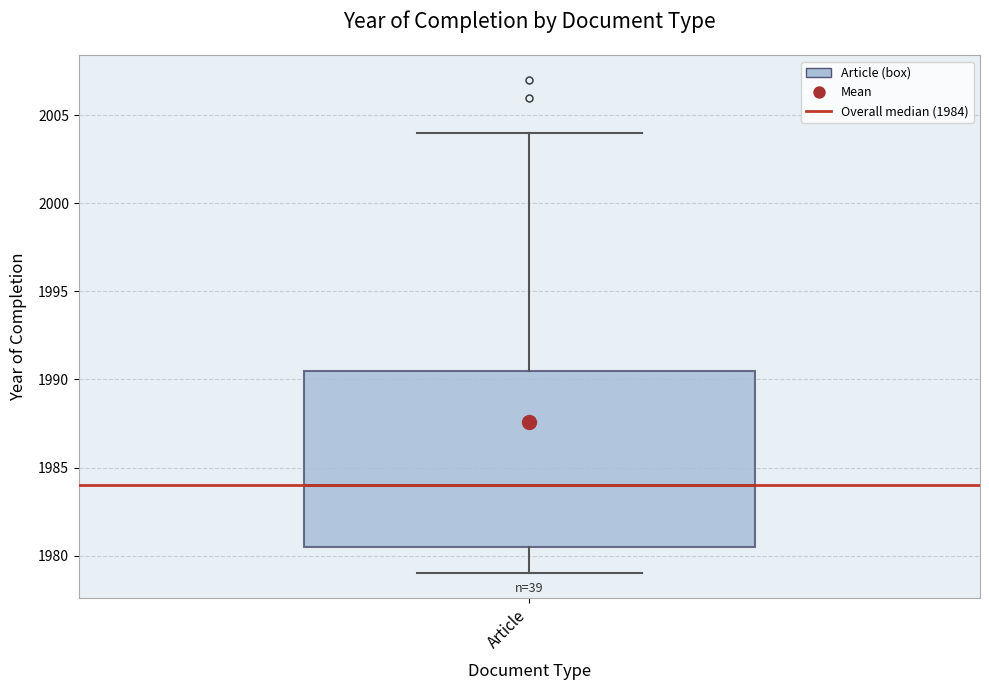

Transcribe this box plot: give where the median line is, the range the box spans, and where the two whiskers end, as read against the y-axis. The values are not printed on the chart, so give them approximately, as read against the axis.

median 1984.0, box 1980.5 to 1990.5, whiskers 1979.0 to 2004.0